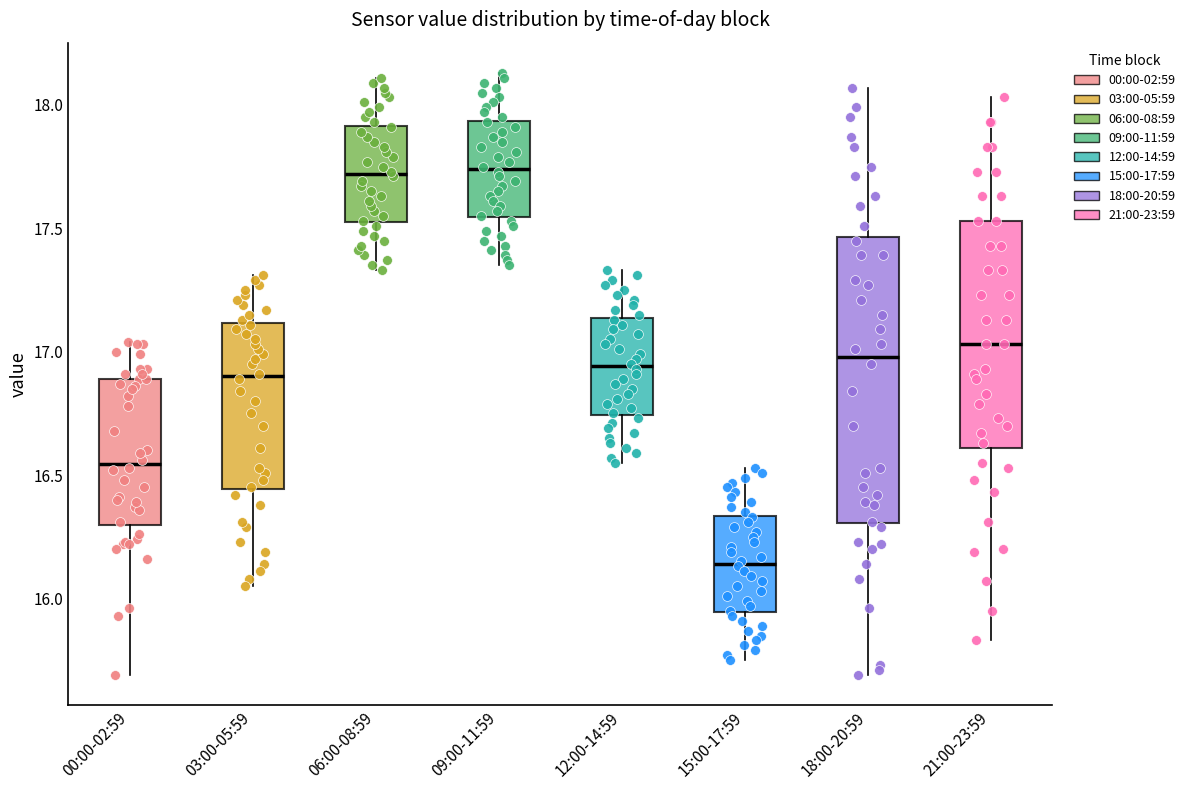

Reading left to right, transcribe this box plot: for each box, give where its median line is, the range the box spans, and where its two whiskers end, as read against the y-axis. The values are not printed on the chart, so give them approximately, as read against the axis.

00:00-02:59: median 16.55, box 16.30 to 16.90, whiskers 15.70 to 17.05
03:00-05:59: median 16.90, box 16.45 to 17.10, whiskers 16.05 to 17.30
06:00-08:59: median 17.70, box 17.55 to 17.90, whiskers 17.35 to 18.10
09:00-11:59: median 17.75, box 17.55 to 17.95, whiskers 17.35 to 18.15
12:00-14:59: median 16.95, box 16.75 to 17.15, whiskers 16.55 to 17.35
15:00-17:59: median 16.15, box 15.95 to 16.35, whiskers 15.75 to 16.55
18:00-20:59: median 17.00, box 16.30 to 17.45, whiskers 15.70 to 18.05
21:00-23:59: median 17.05, box 16.60 to 17.55, whiskers 15.85 to 18.05